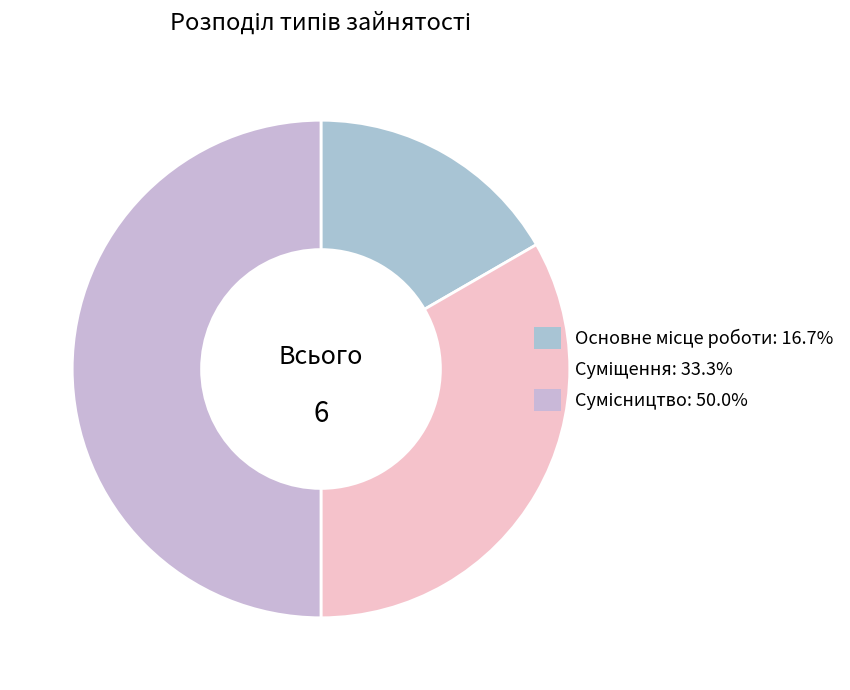

True or false: Суміщення accounts for 43% of the total.

False